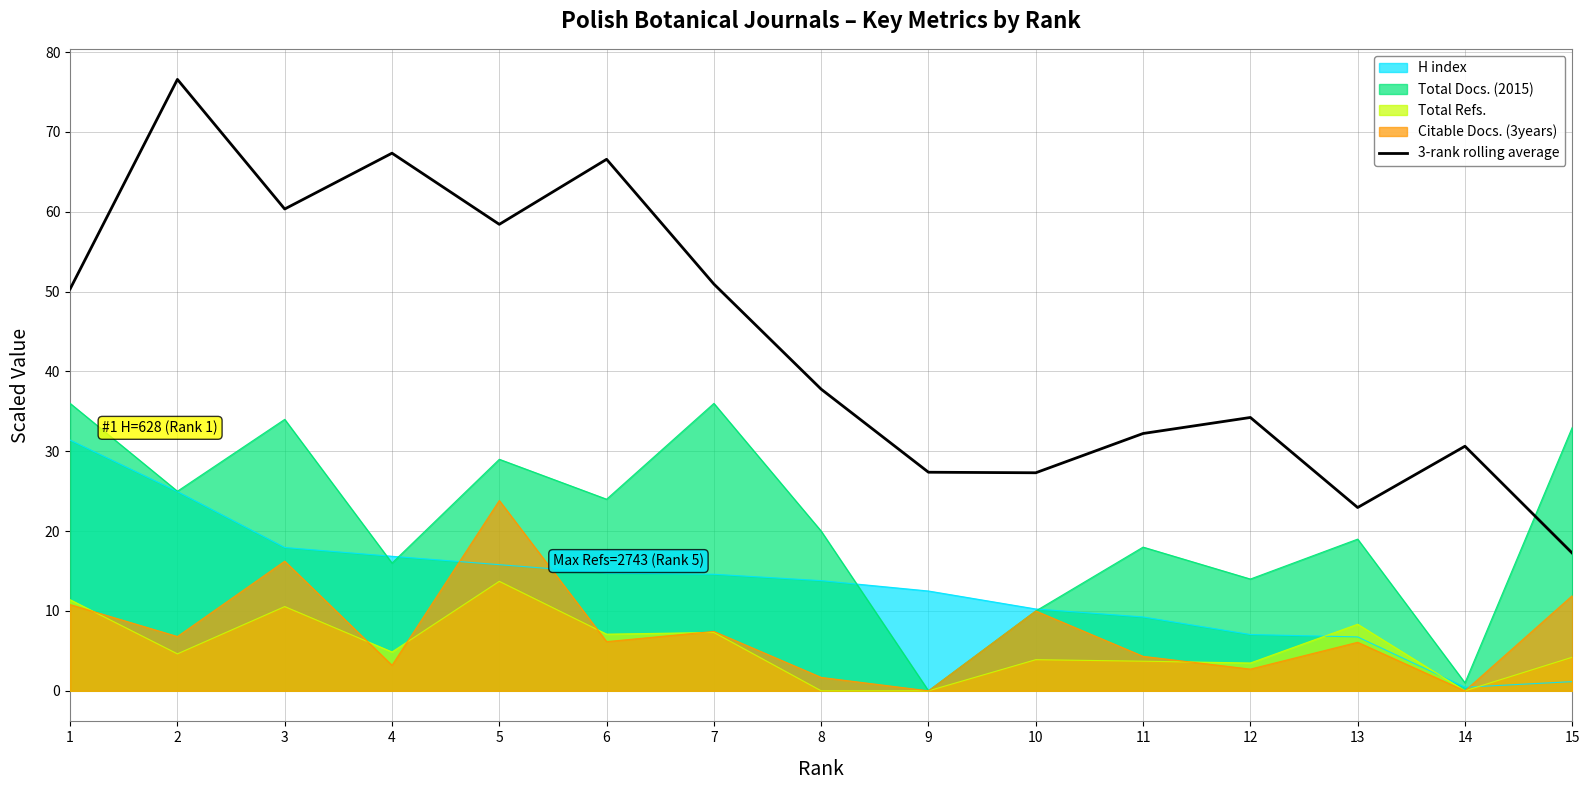

Where does the data first go above 37?

1